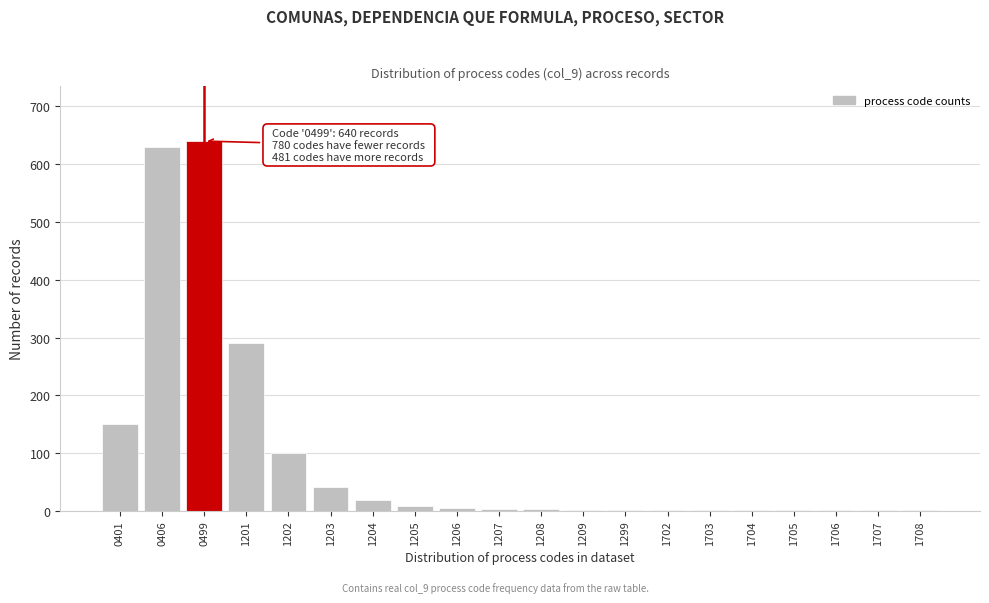

What is the sum of all values?

1901